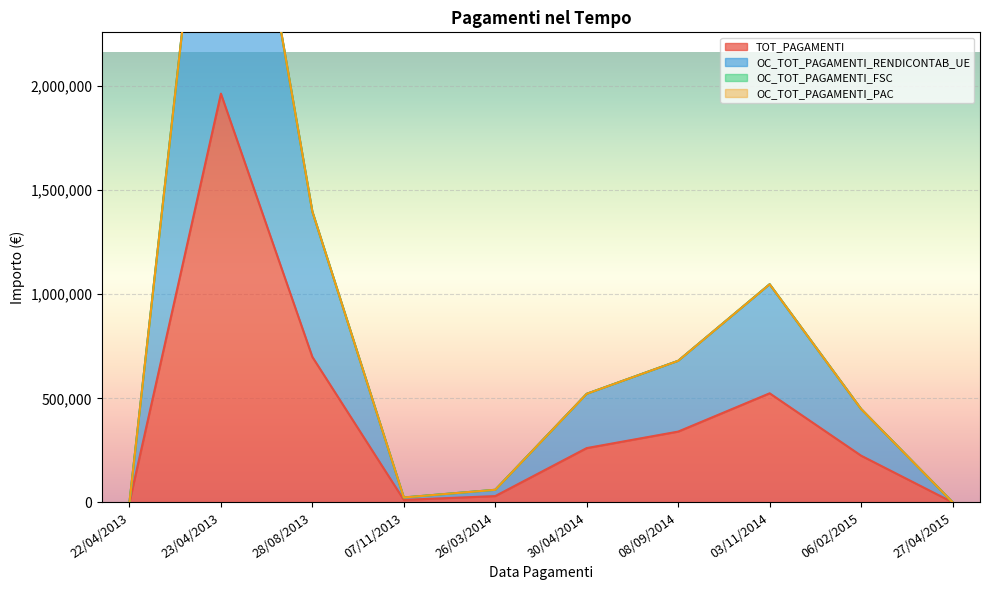

Which series has the largest total across all categories?

OC_TOT_PAGAMENTI_RENDICONTAB_UE